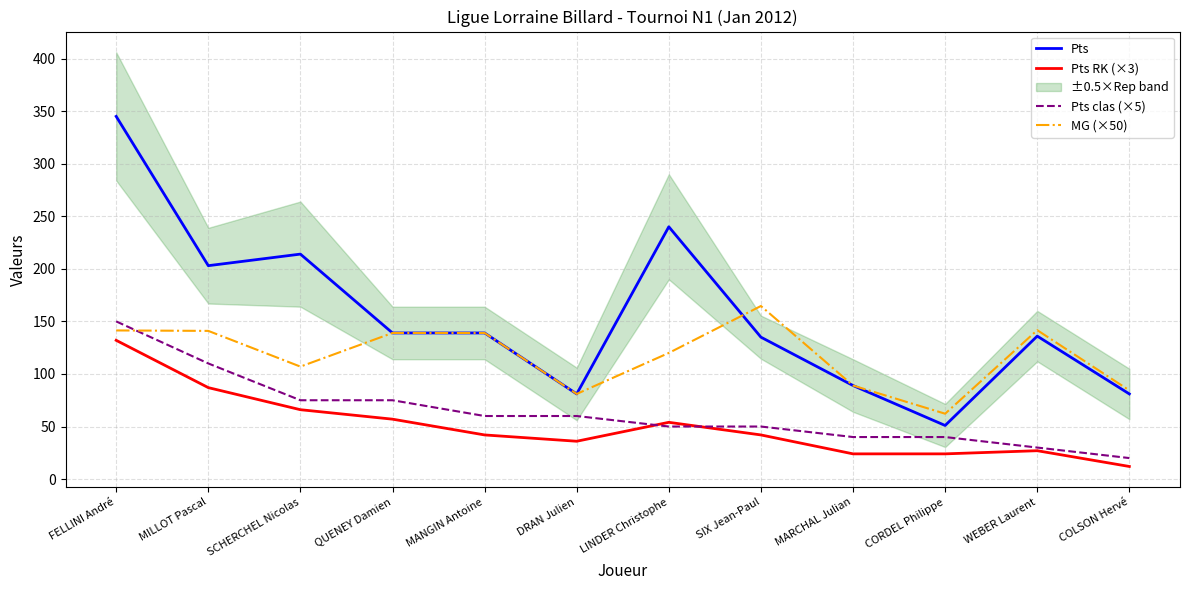

What is the label of the 4th point from the right?

MARCHAL Julian